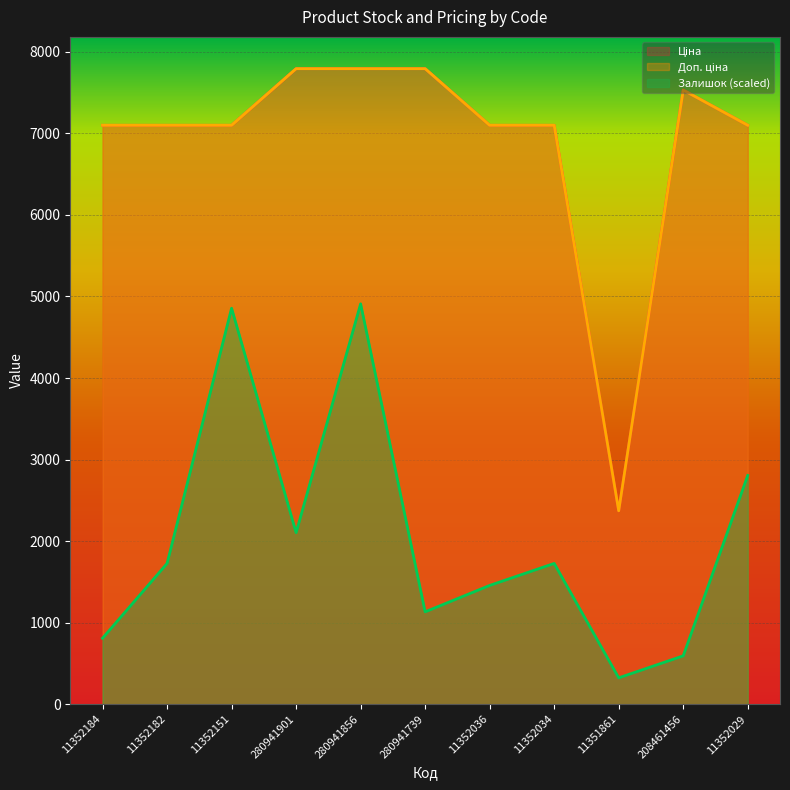

How many interior local peaks does the Залишок series have?

3